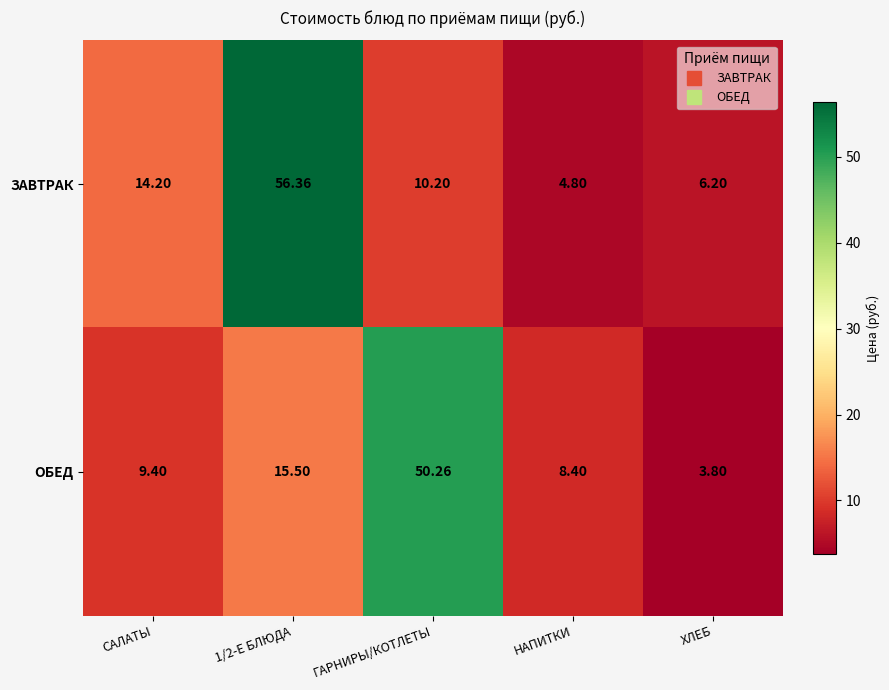

Where is ЗАВТРАК nearest to the value 30?

САЛАТЫ